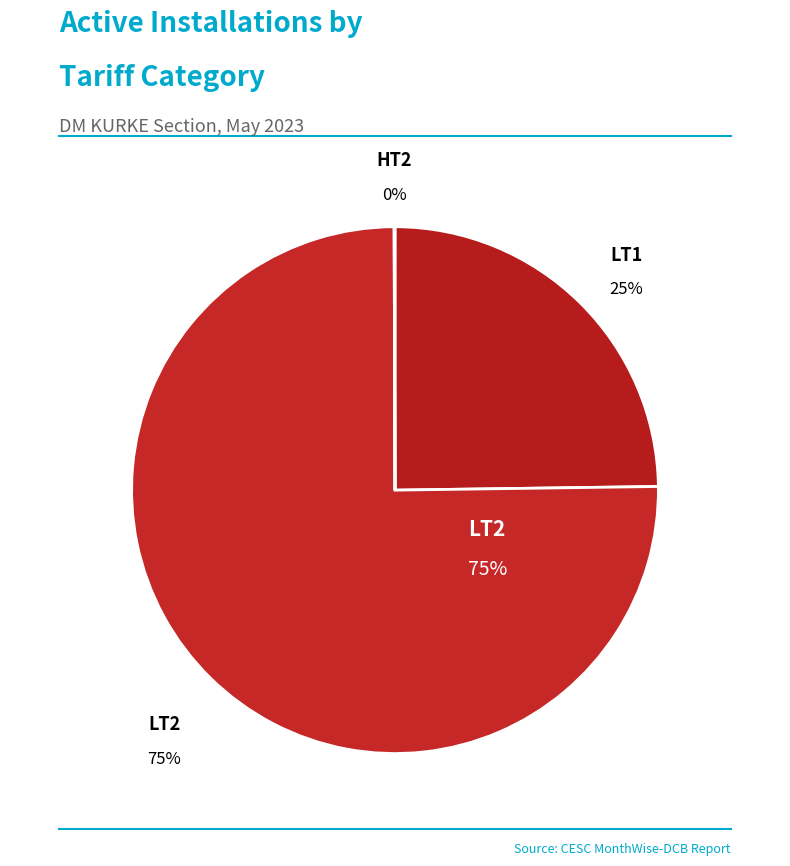

What is the ratio of the value at LT1 to the value at LT2?

0.3